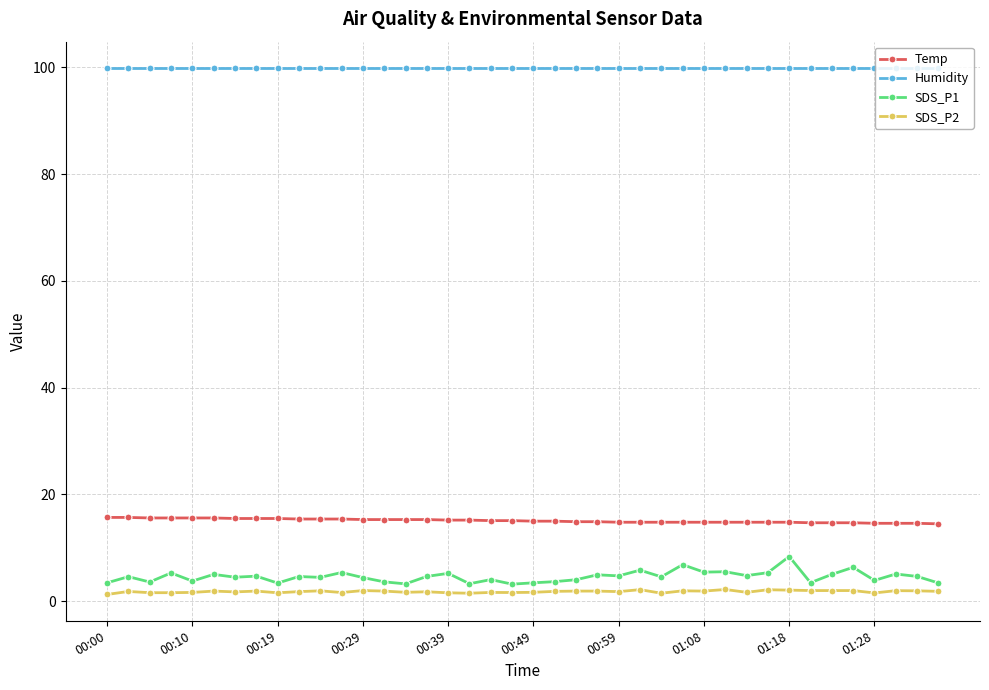

Which series has the widest spread of values?

SDS_P1